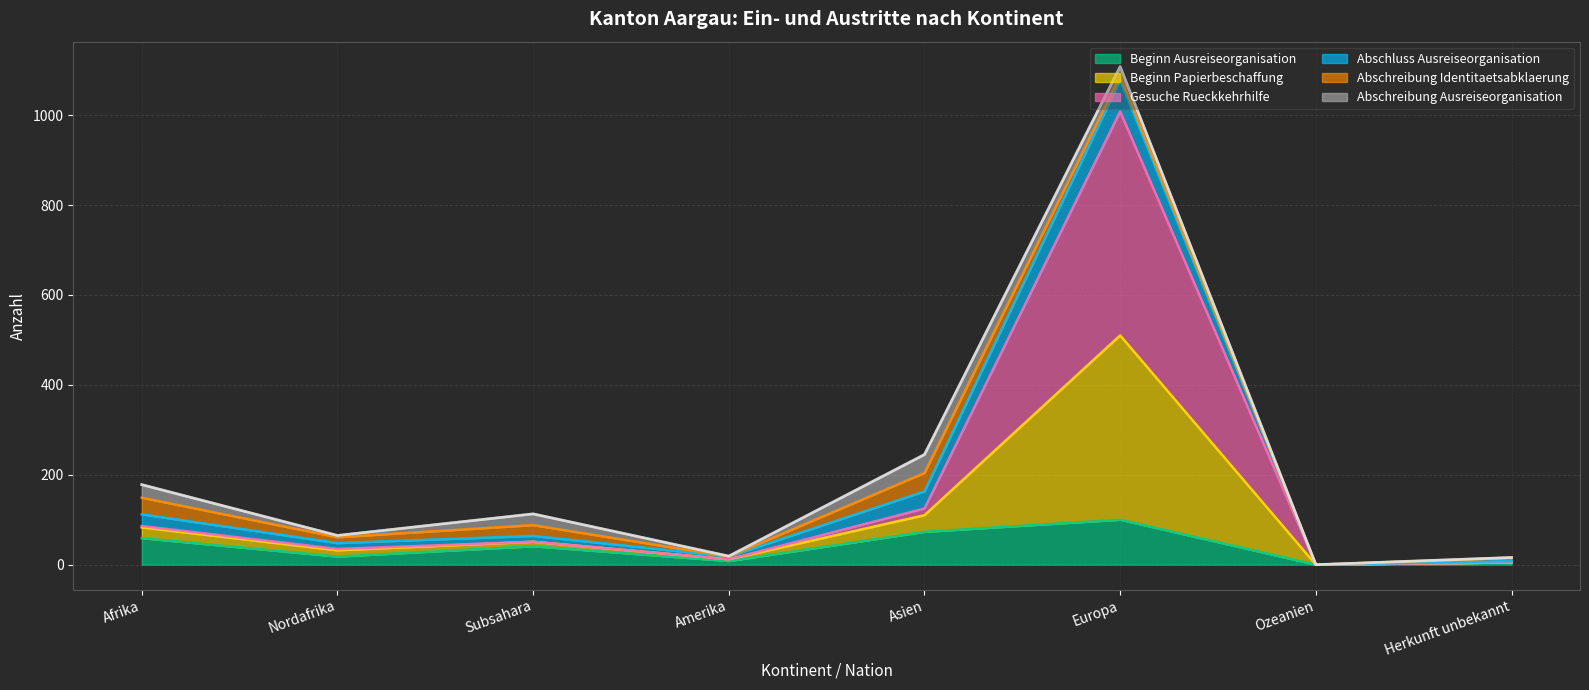

What is the maximum value for Beginn Ausreiseorganisation?

100